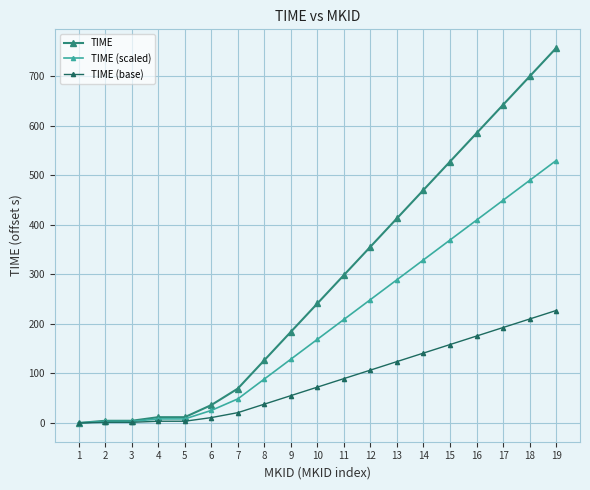

Is it true that TIME equals 4.4 at 3?

True